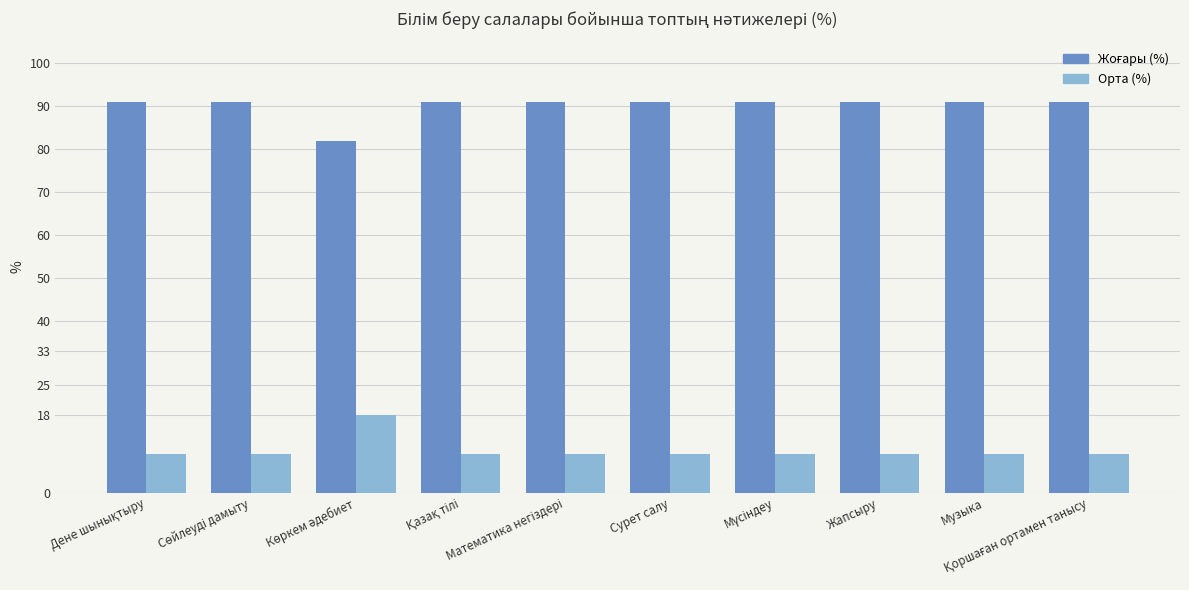

What is the maximum value shown in the chart?

90.9